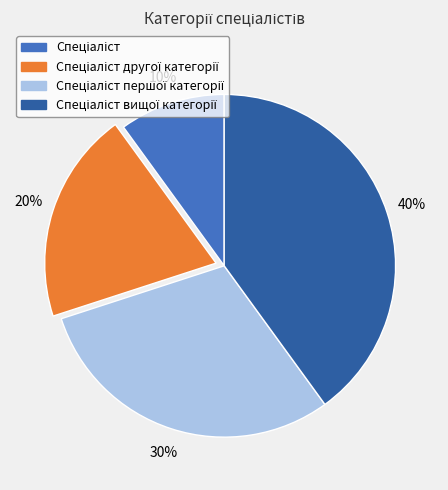

To the nearest percent, what is the average slice percentage?

25%